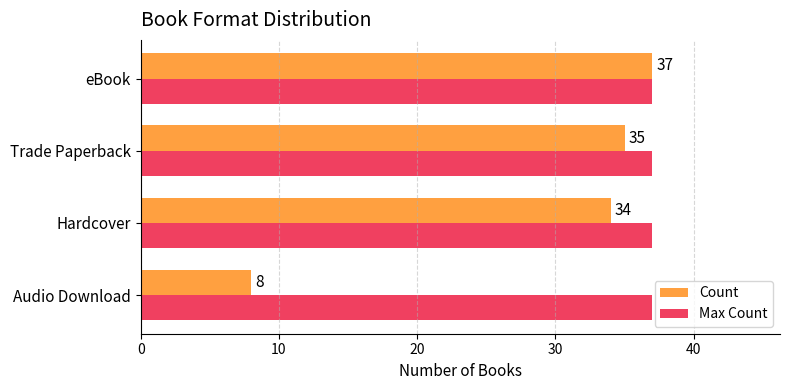

Rank the categories by Count value from highest to lowest.

eBook, Trade Paperback, Hardcover, Audio Download